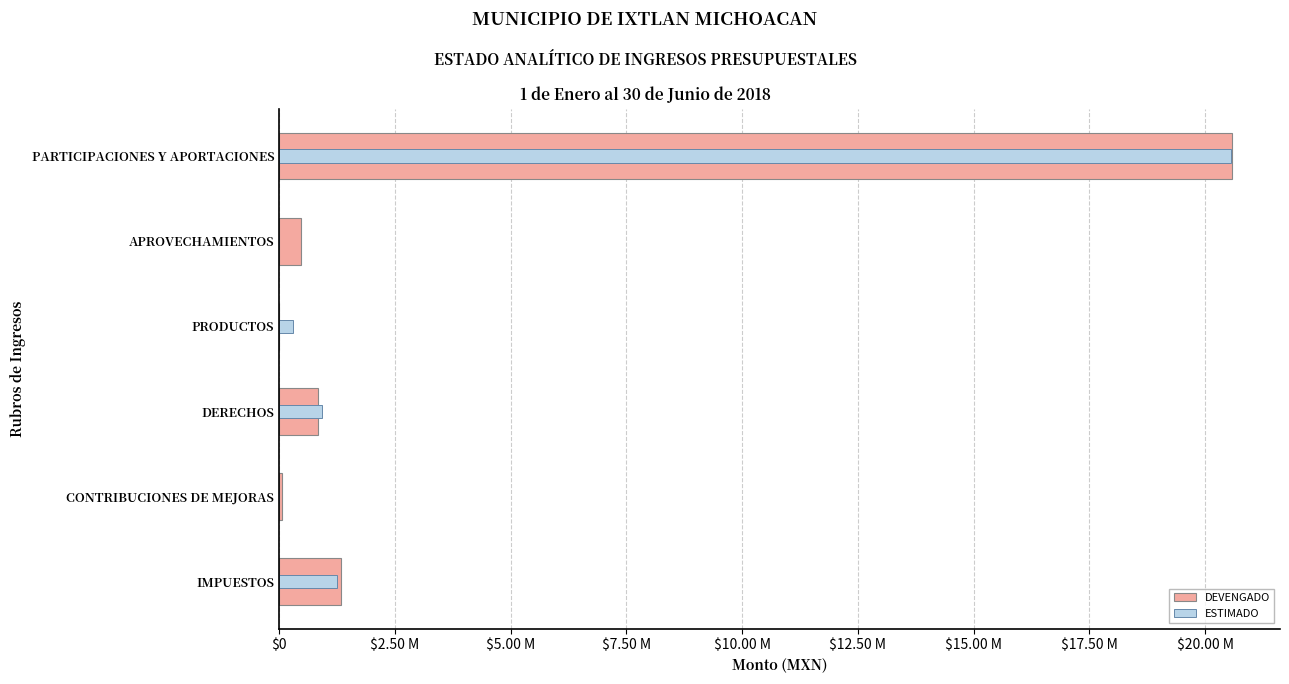

What is the value of the DEVENGADO bar at the 3rd from the left?

842637.5